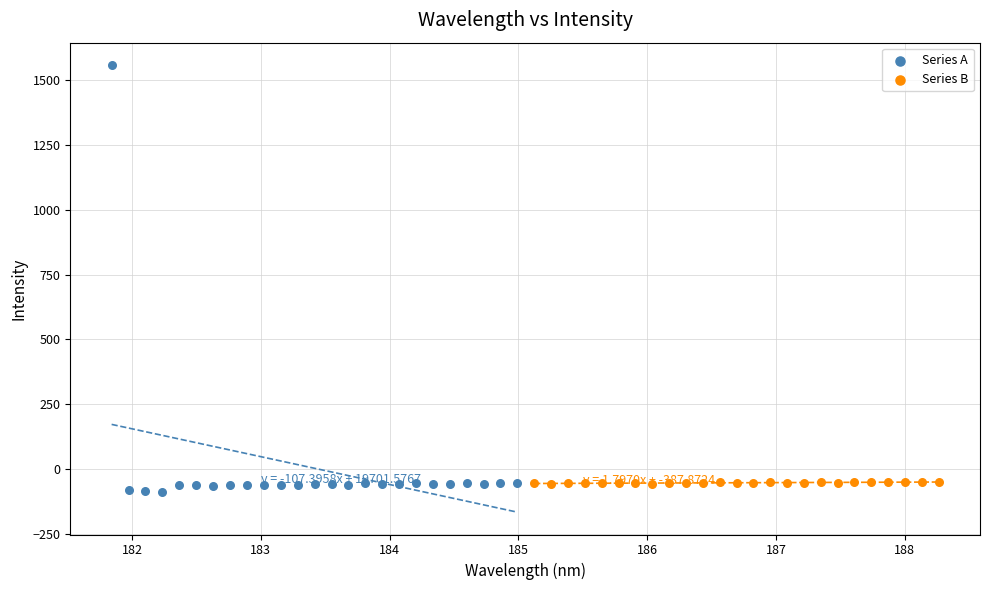

Which series has the largest Y range (max minus min)?

Series A